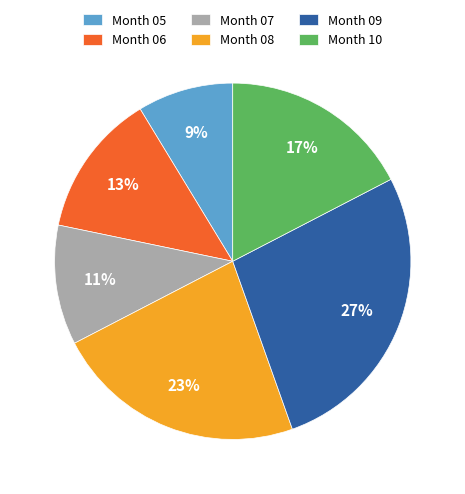

How many slices are in this pie chart?

6